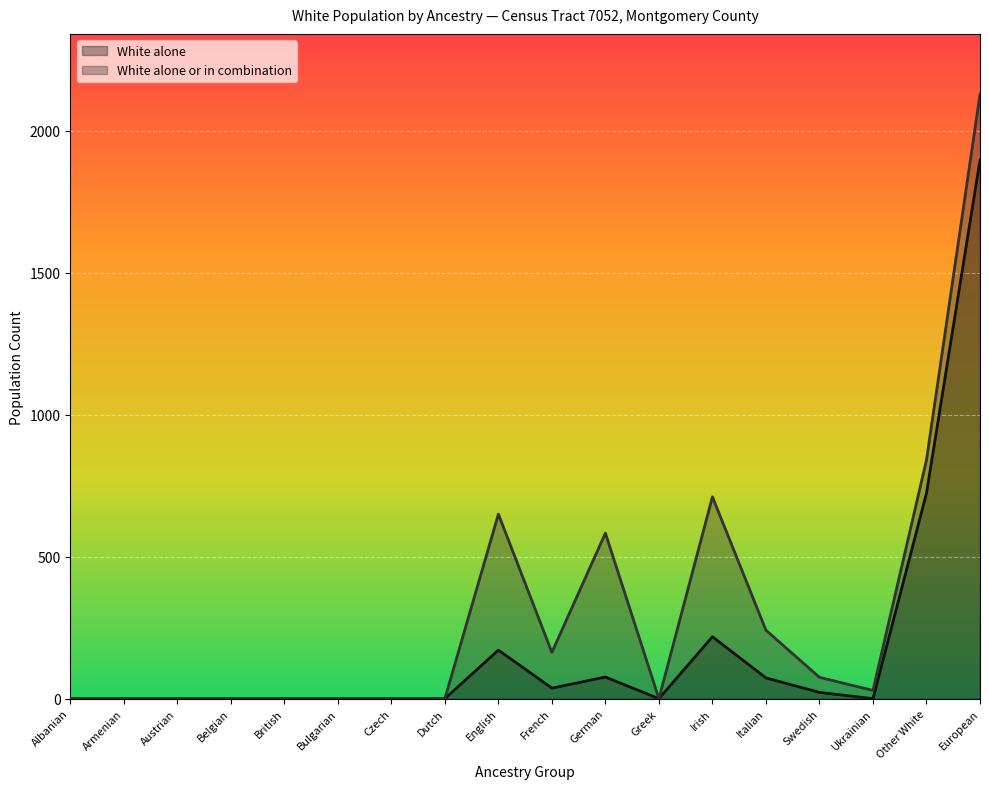

What is the average value of the White alone or in combination series?

301